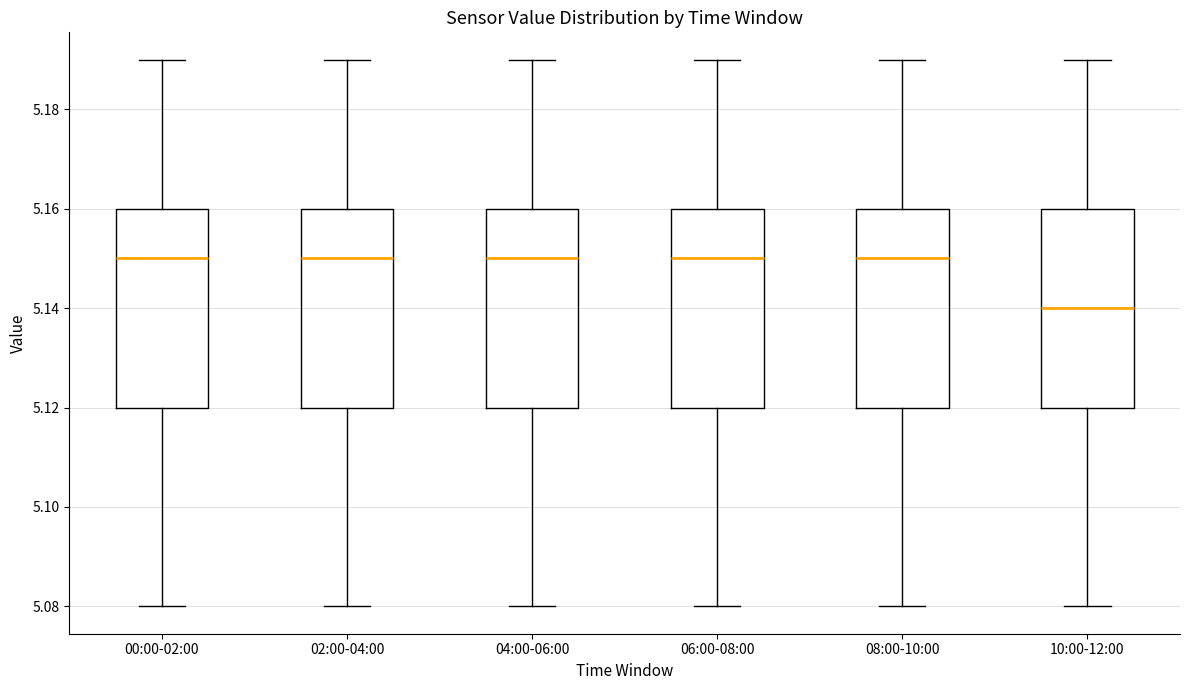

Reading left to right, read every box against the y-axis: the position of its median line, the range the box covers, and the ends of its whiskers. The values are not printed on the chart, so give them approximately, as read against the axis.

00:00-02:00: median 5.15, box 5.12 to 5.16, whiskers 5.08 to 5.19
02:00-04:00: median 5.15, box 5.12 to 5.16, whiskers 5.08 to 5.19
04:00-06:00: median 5.15, box 5.12 to 5.16, whiskers 5.08 to 5.19
06:00-08:00: median 5.15, box 5.12 to 5.16, whiskers 5.08 to 5.19
08:00-10:00: median 5.15, box 5.12 to 5.16, whiskers 5.08 to 5.19
10:00-12:00: median 5.14, box 5.12 to 5.16, whiskers 5.08 to 5.19